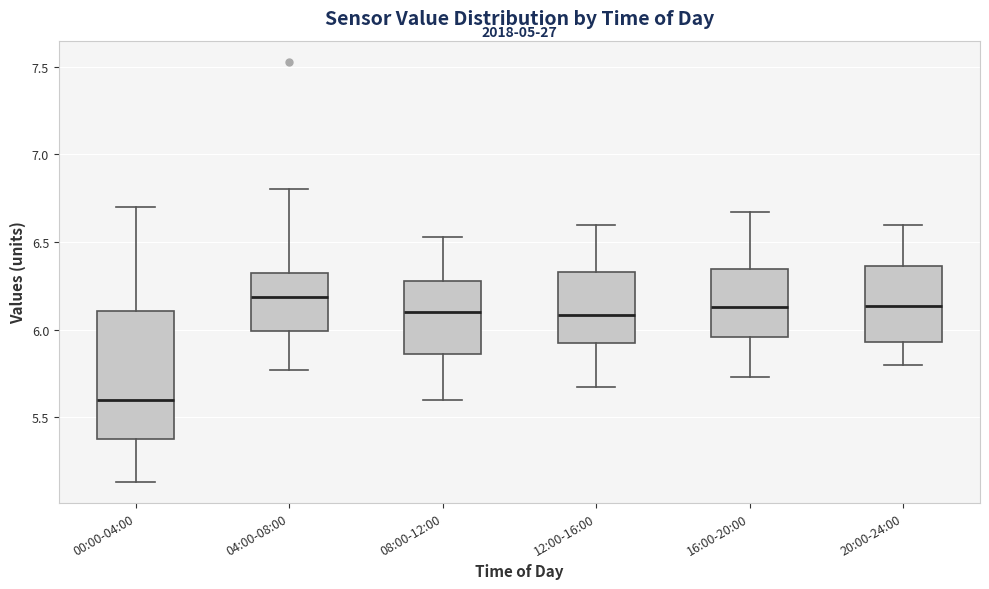

Reading left to right, transcribe this box plot: for each box, give where its median line is, the range the box spans, and where its two whiskers end, as read against the y-axis. The values are not printed on the chart, so give them approximately, as read against the axis.

00:00-04:00: median 5.60, box 5.40 to 6.10, whiskers 5.15 to 6.70
04:00-08:00: median 6.20, box 6.00 to 6.35, whiskers 5.75 to 6.80
08:00-12:00: median 6.10, box 5.85 to 6.30, whiskers 5.60 to 6.55
12:00-16:00: median 6.10, box 5.90 to 6.35, whiskers 5.65 to 6.60
16:00-20:00: median 6.15, box 5.95 to 6.35, whiskers 5.75 to 6.65
20:00-24:00: median 6.15, box 5.95 to 6.35, whiskers 5.80 to 6.60